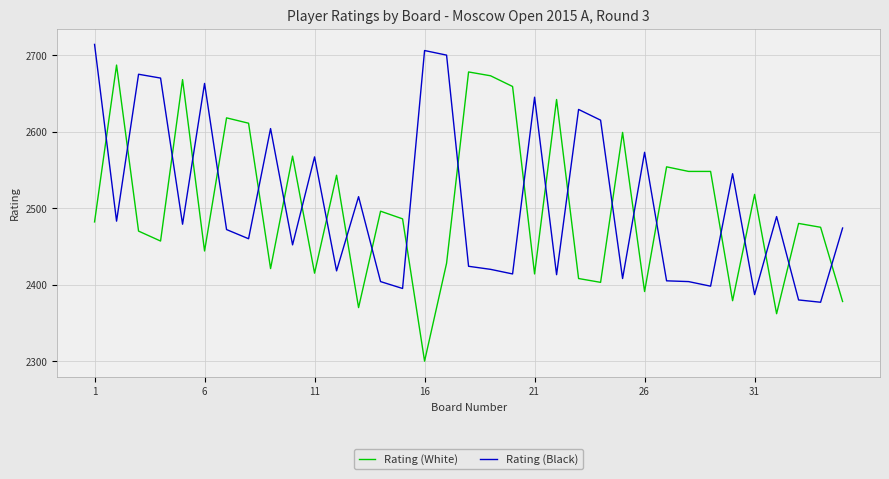

Which series has the widest spread of values?

Rating (White)